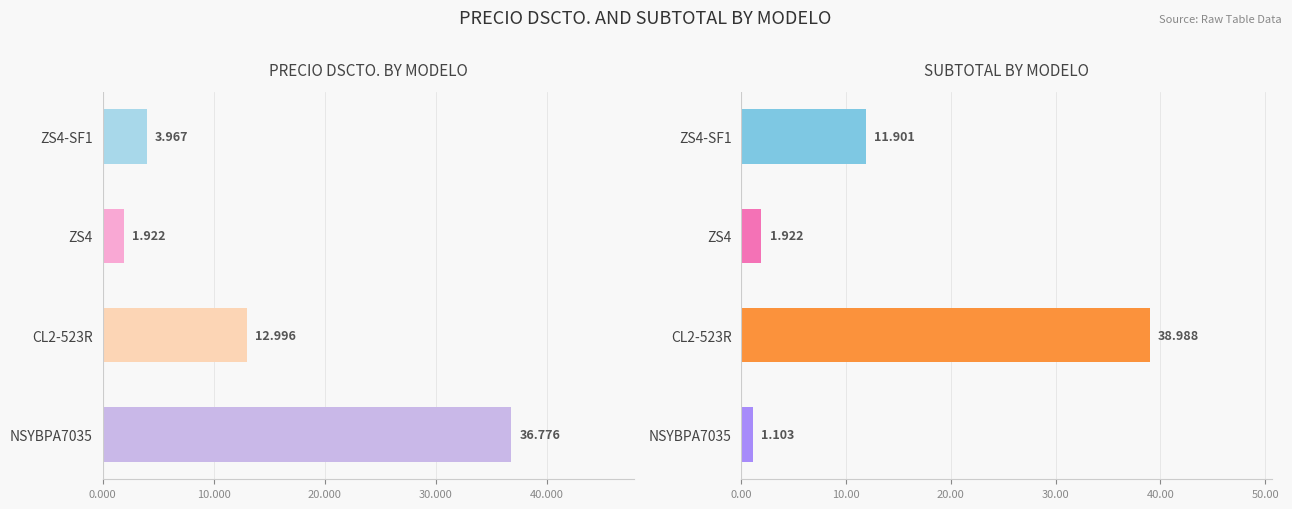

How many data points in PRECIO DSCTO. are above 12?

2